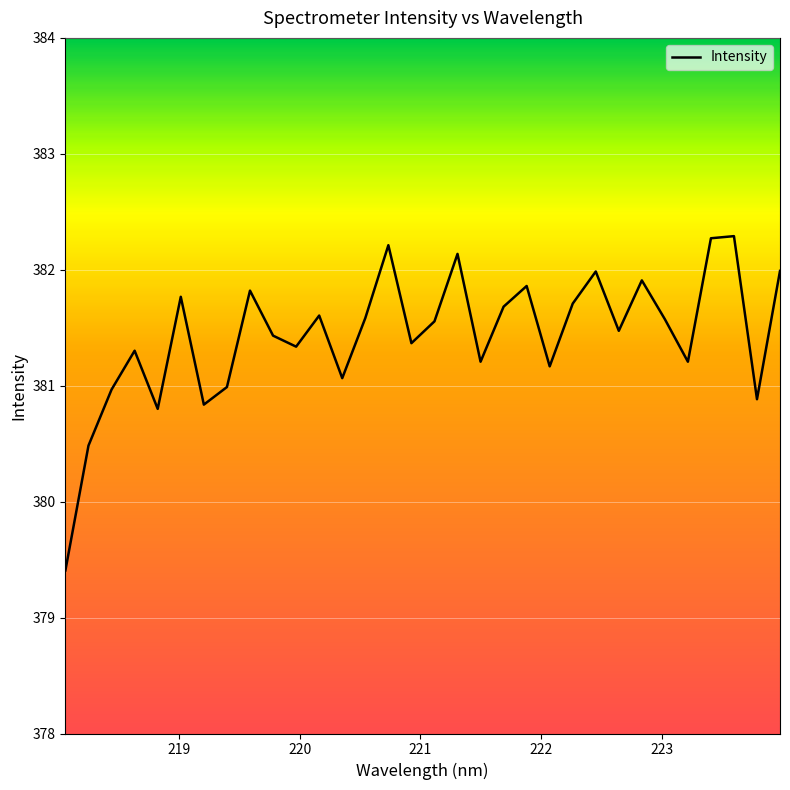

What is the maximum value shown in the chart?

382.3